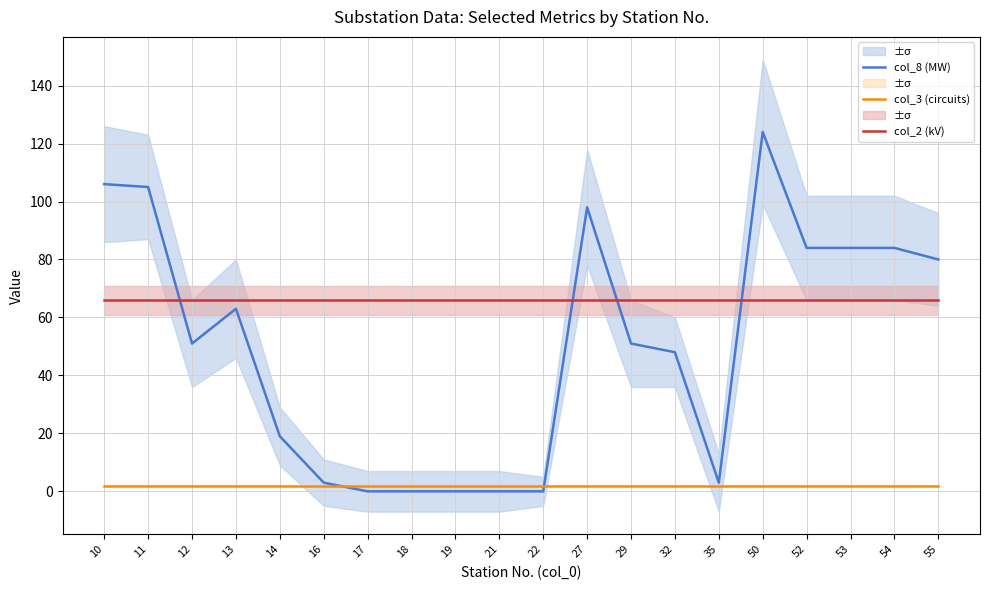

Reading left to right, transcribe all the data shown in this chart.

col_8 (MW): 10=106	11=105	12=51	13=63	14=19	16=3	17=0	18=0	19=0	21=0	22=0	27=98	29=51	32=48	35=3	50=124	52=84	53=84	54=84	55=80
col_3 (circuits): 10=2	11=2	12=2	13=2	14=2	16=2	17=2	18=2	19=2	21=2	22=2	27=2	29=2	32=2	35=2	50=2	52=2	53=2	54=2	55=2
col_2 (kV): 10=66	11=66	12=66	13=66	14=66	16=66	17=66	18=66	19=66	21=66	22=66	27=66	29=66	32=66	35=66	50=66	52=66	53=66	54=66	55=66